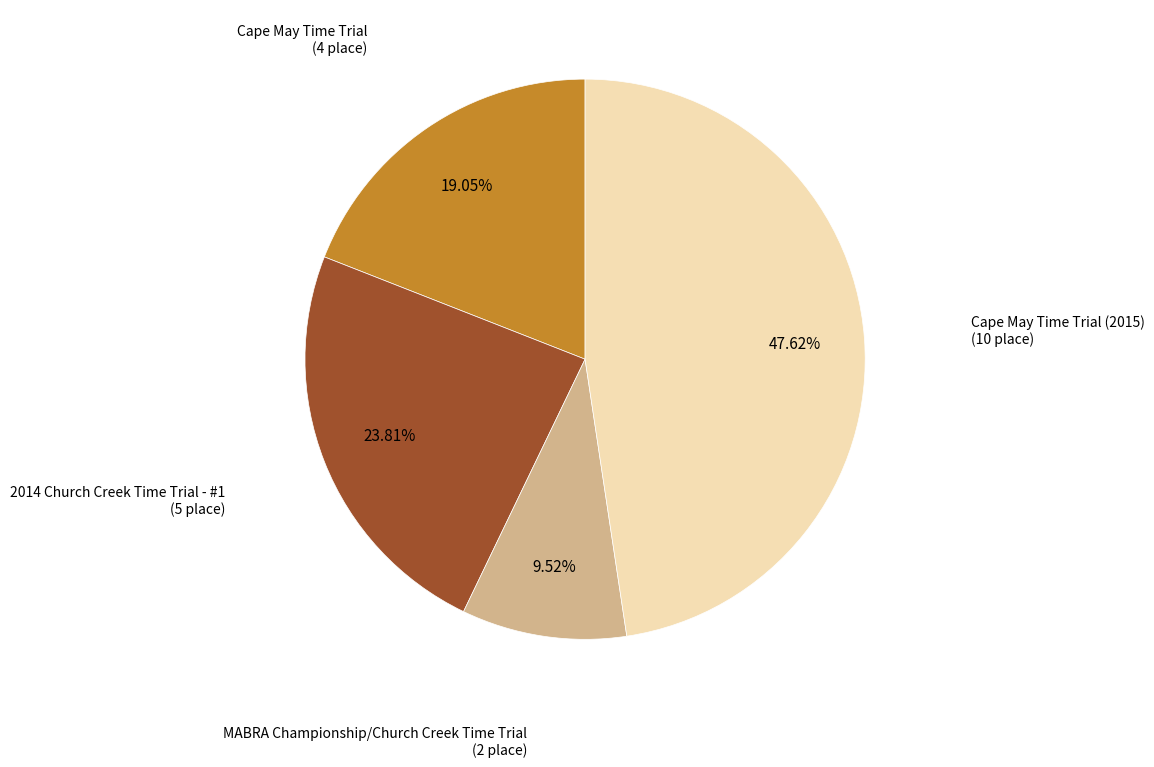

To the nearest percent, what is the combined percentage of MABRA Championship/Church Creek Time Trial and Cape May Time Trial?

29%